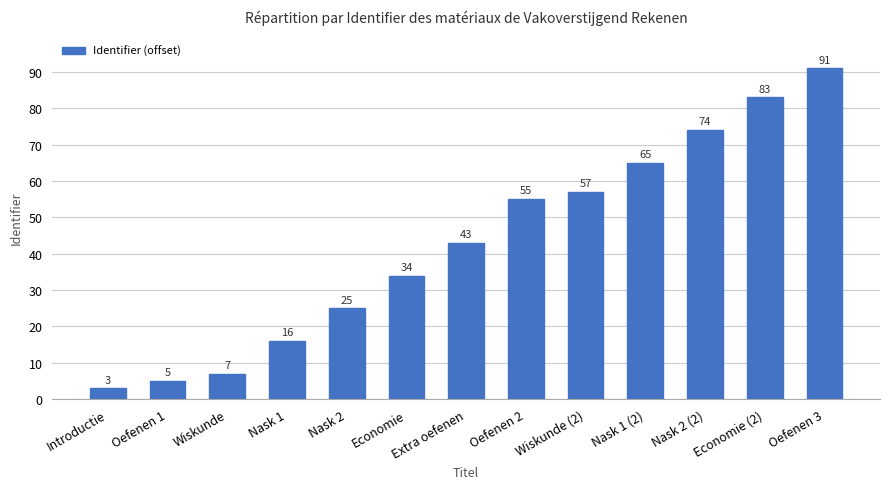

Which category has the highest value across all series?

Oefenen 3